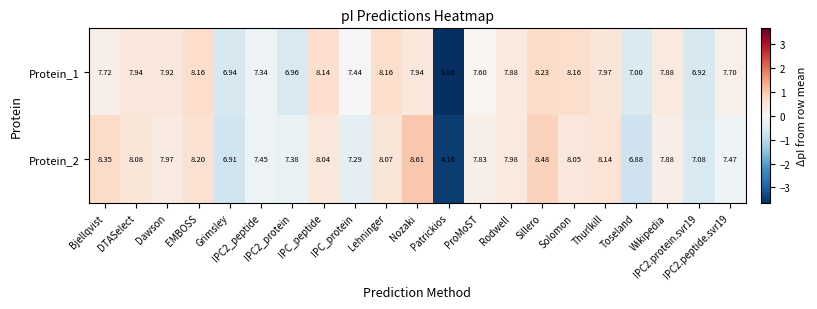

Rank the series by their maximum value, from highest to lowest.

Protein_2, Protein_1